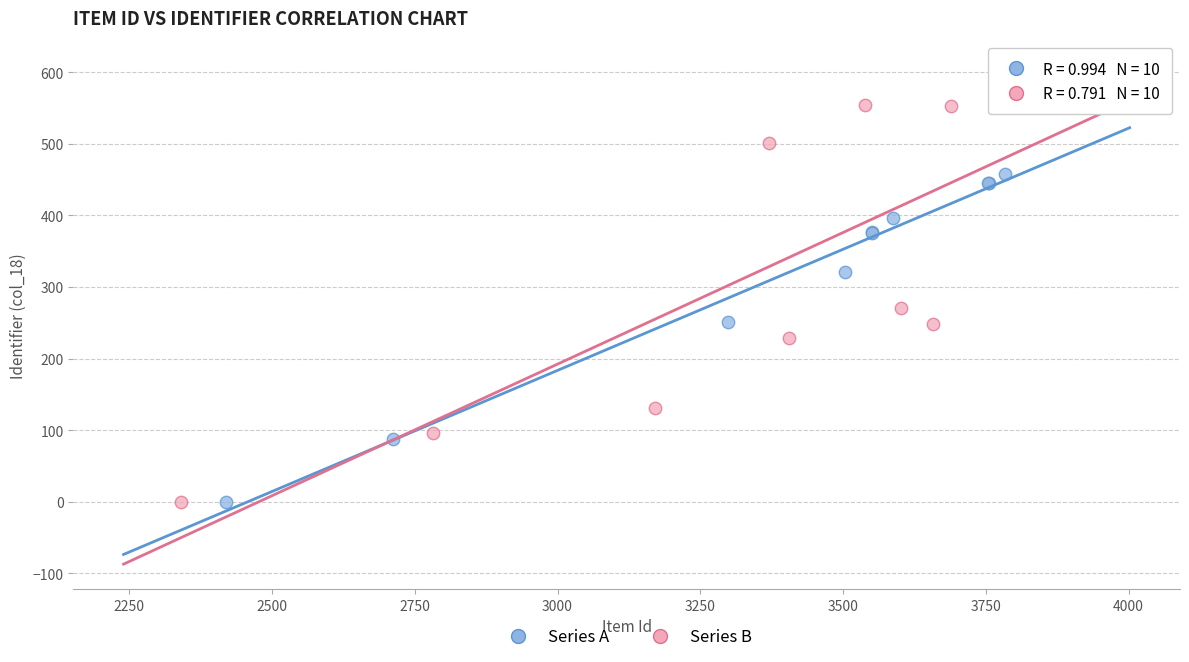

Which series contains the highest Y value?

Series B